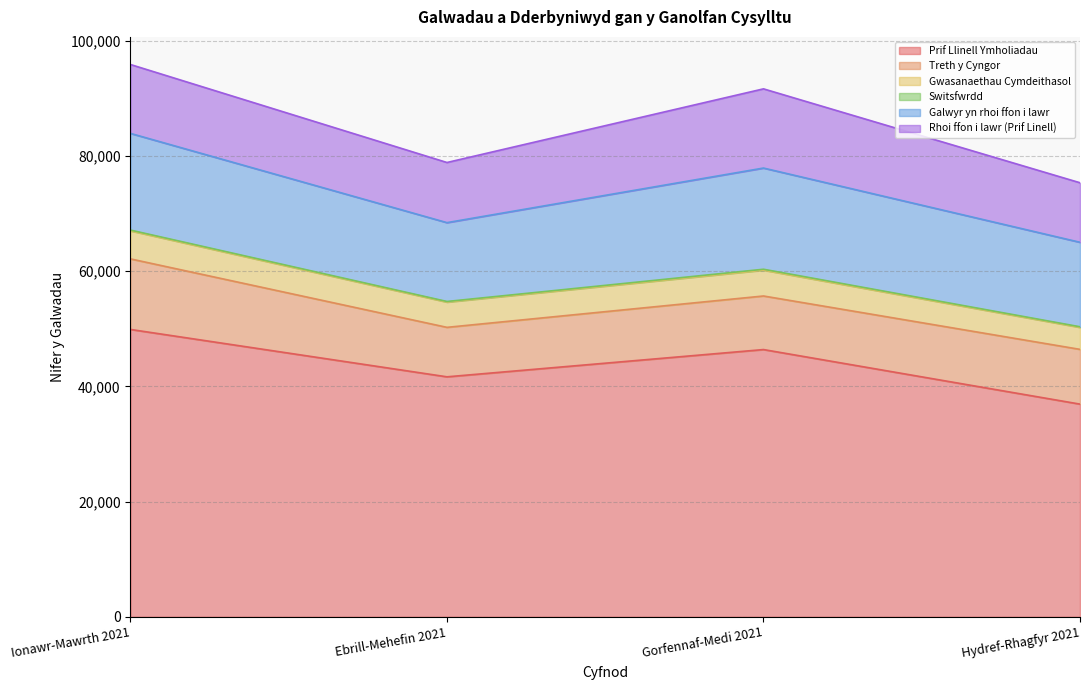

Where is the first local minimum for Galwyr yn rhoi ffon i lawr?

Ebrill-Mehefin 2021